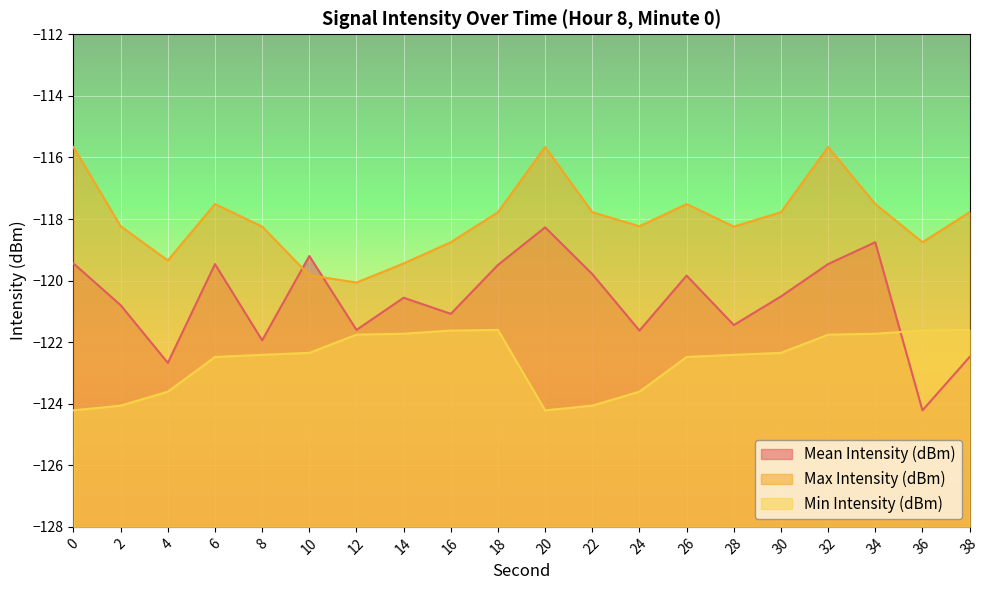

The Mean Intensity (dBm) series shows -35.2 at 0. True or false?

False